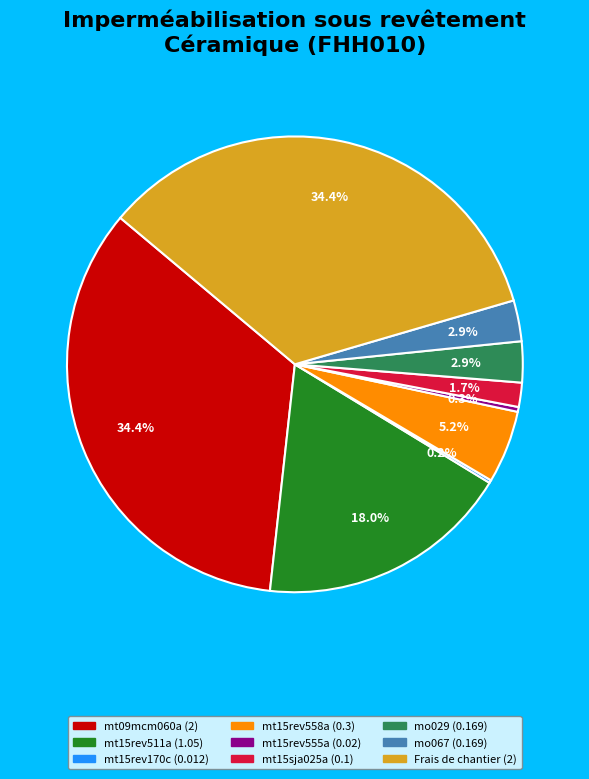

To the nearest percent, what is the difference between the largest and smallest slice percentages?

34%